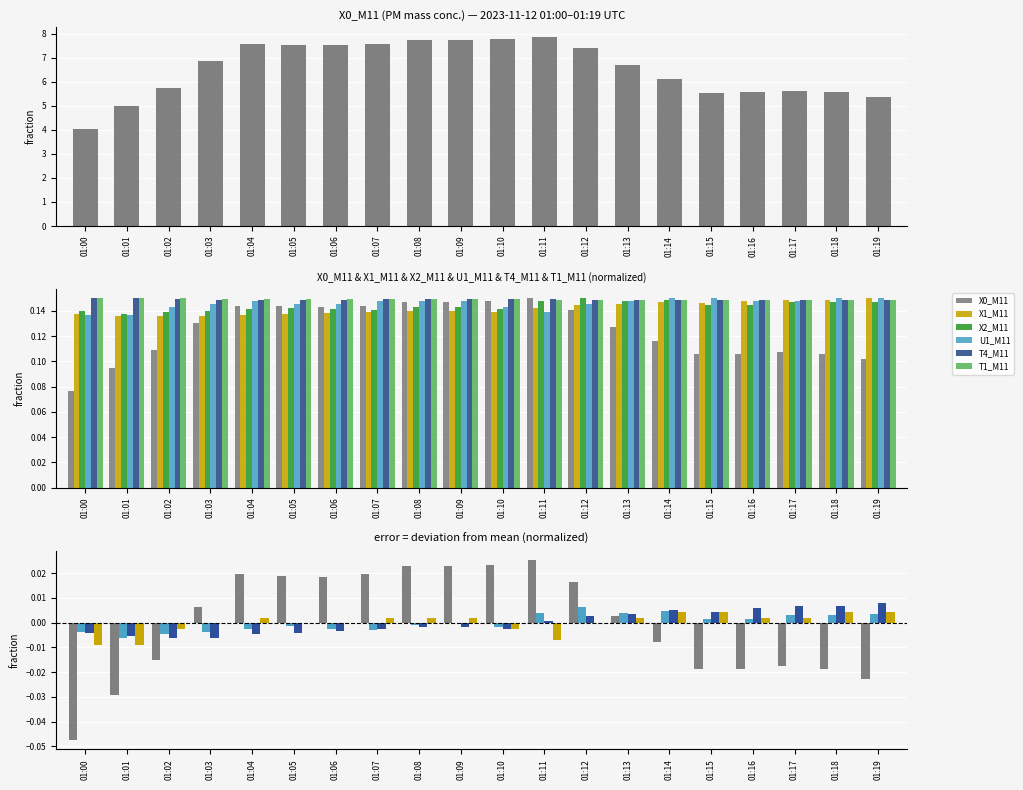

How many categories are shown in the chart?

20